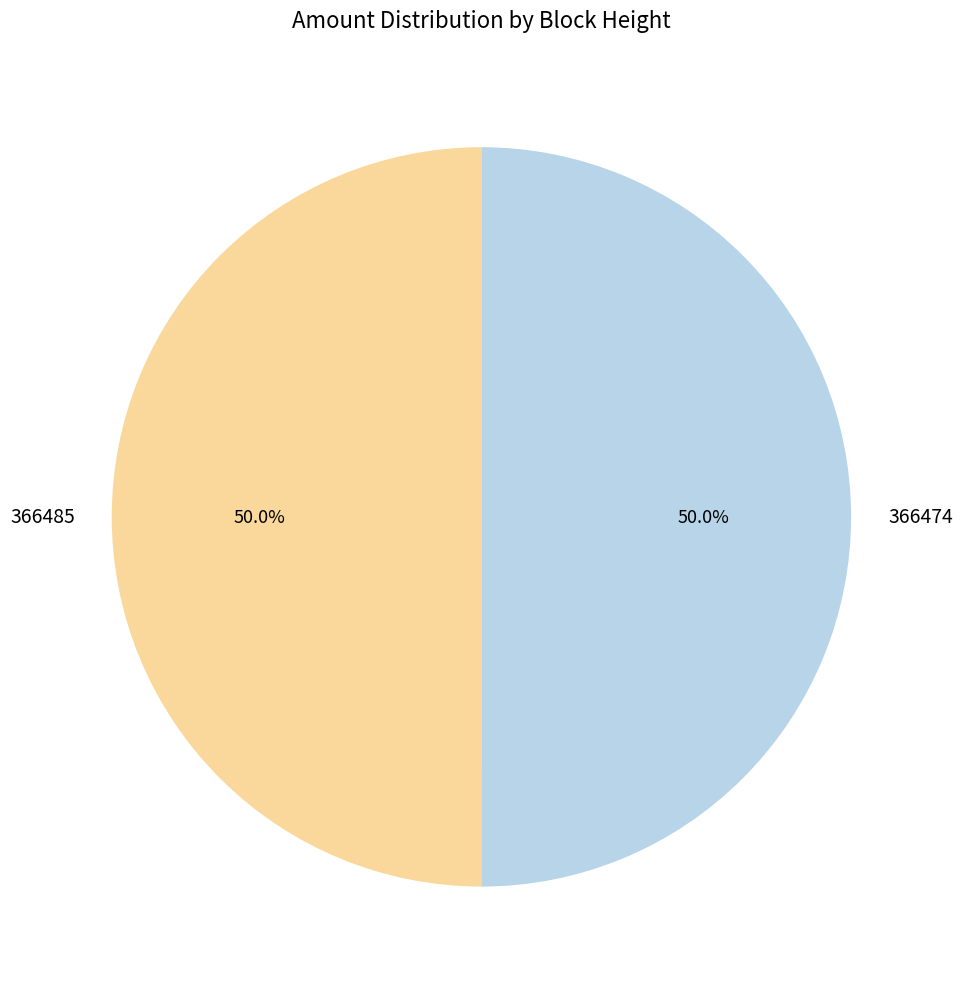

The 366485 slice represents 36% of the pie. True or false?

False